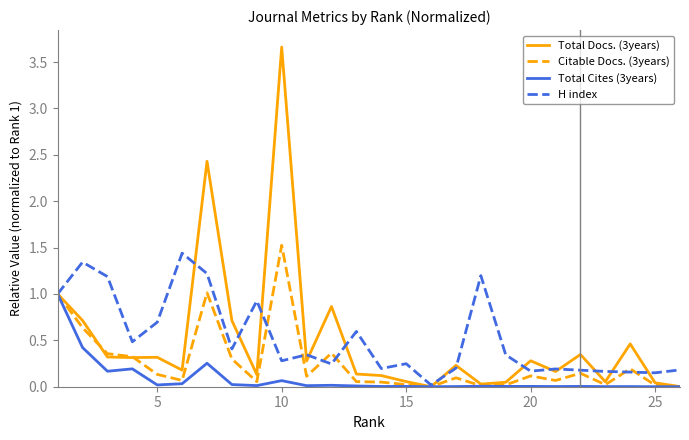

What is the highest value of the Total Docs. (3years) series?

3.7